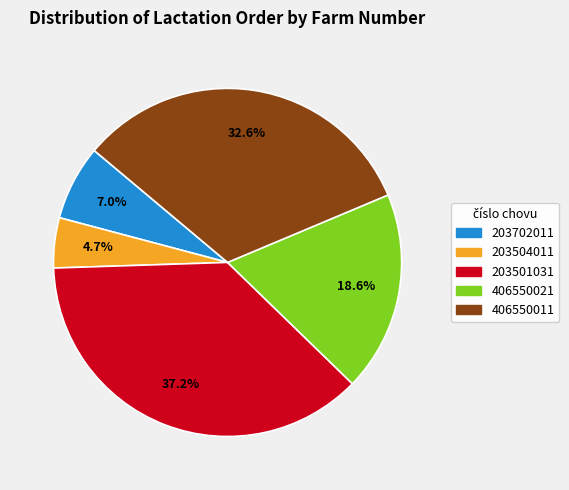

Is there a majority slice in this chart?

No